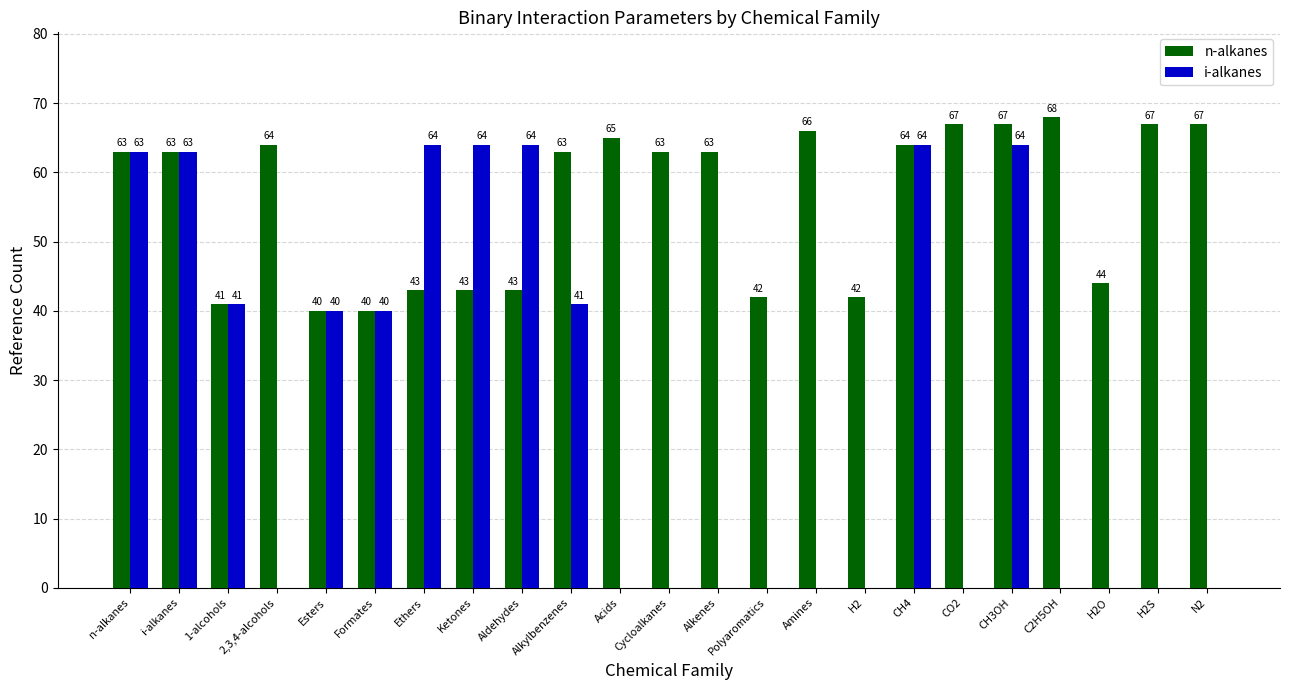

What is the highest value of the i-alkanes series?

64